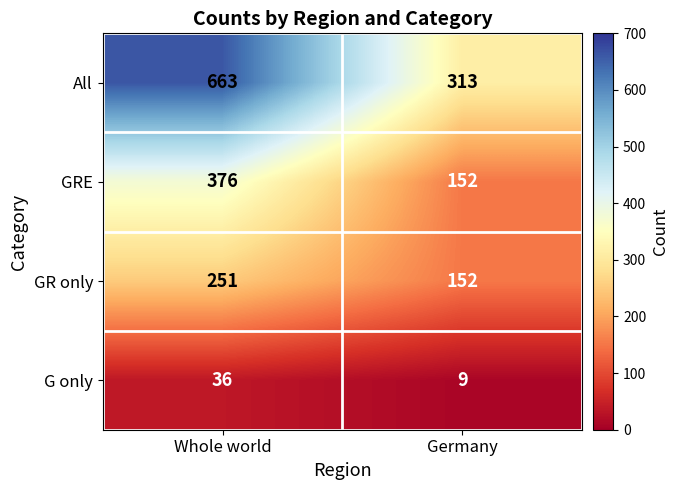

Which series has the largest total across all categories?

All